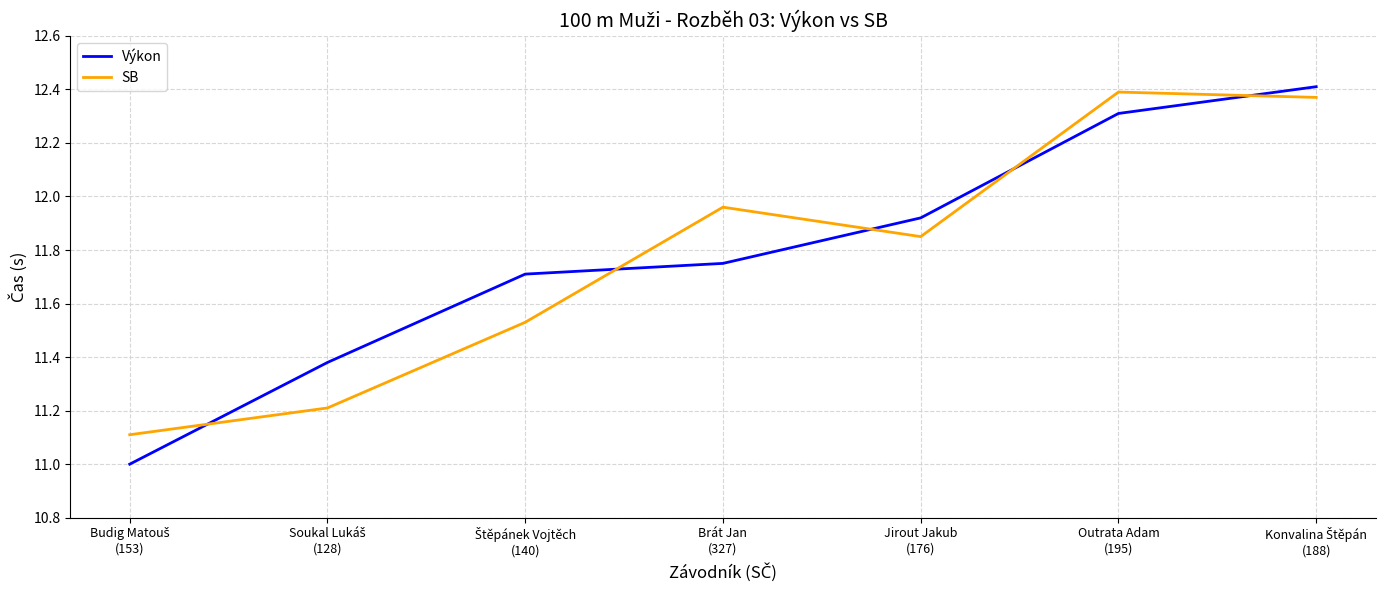

What is the difference between the highest and lowest values at Brát Jan
(327)?

0.2